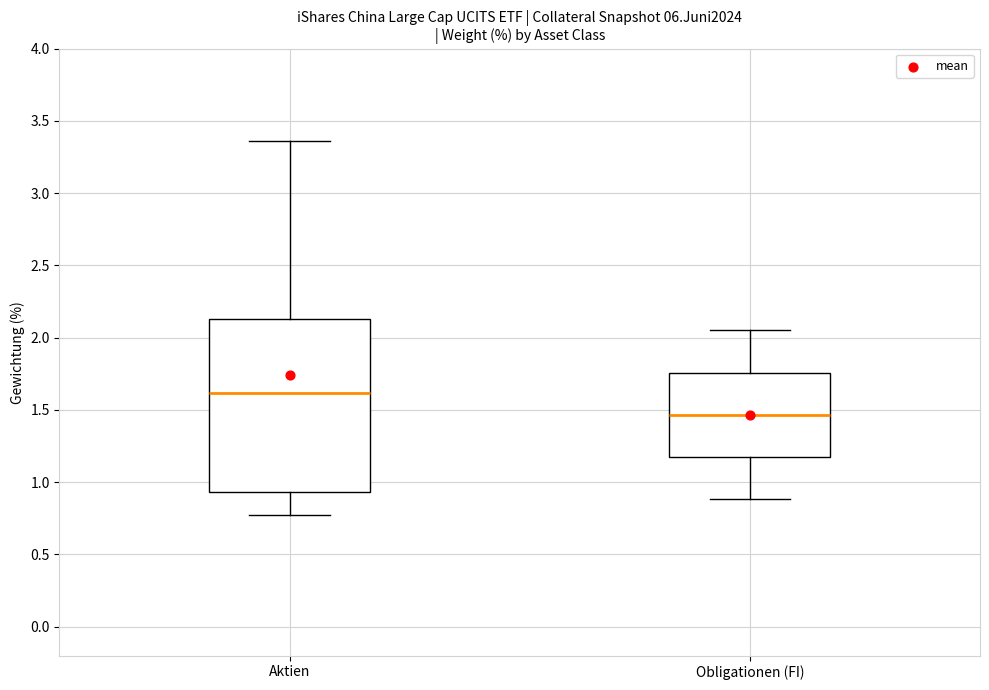

Which box's median line is the highest?

Aktien